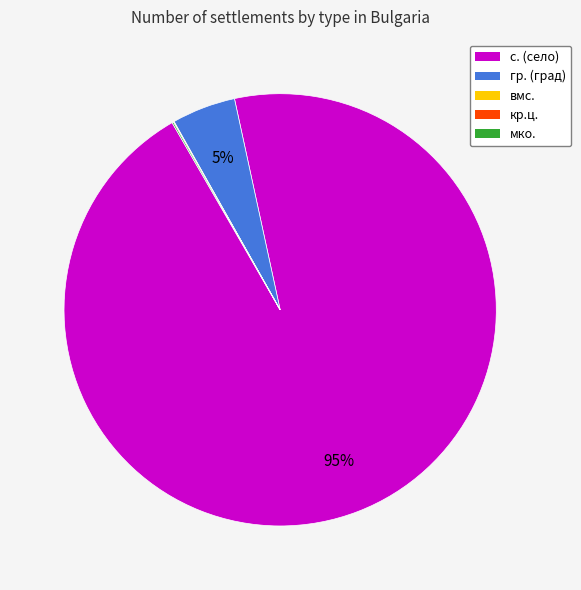

Is there a majority slice in this chart?

Yes